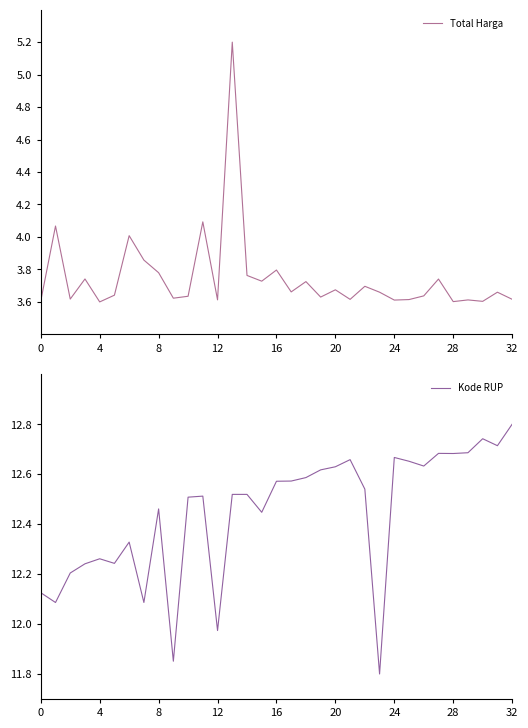

Which has a higher value, 28 or 11?

11